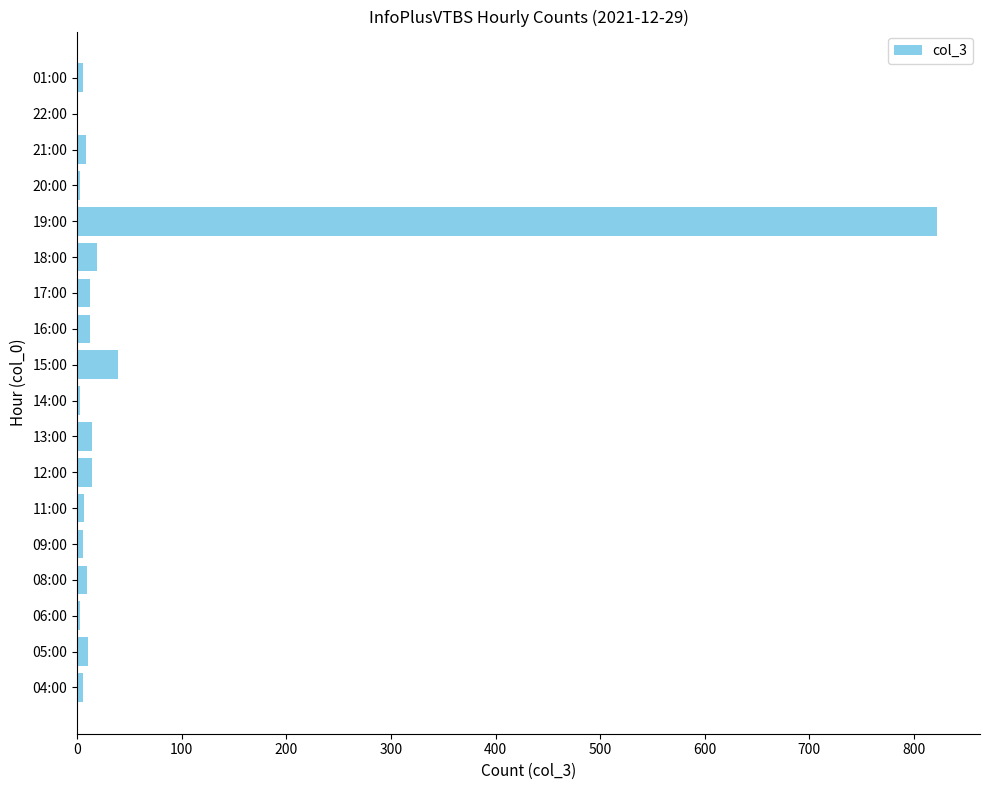

The chart shows a value of 9 at 08:00. True or false?

True